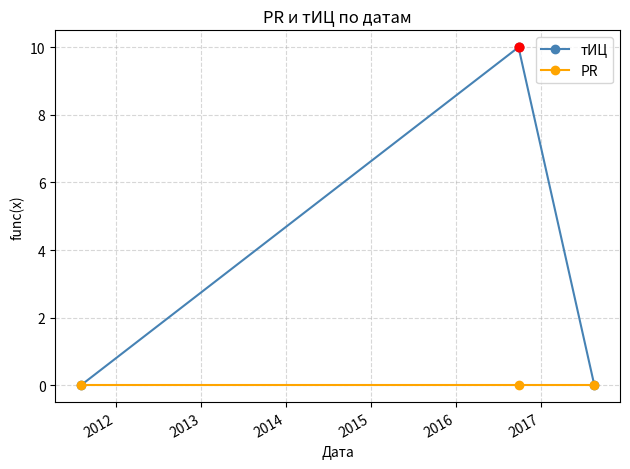

Which series has the largest total across all categories?

тИЦ